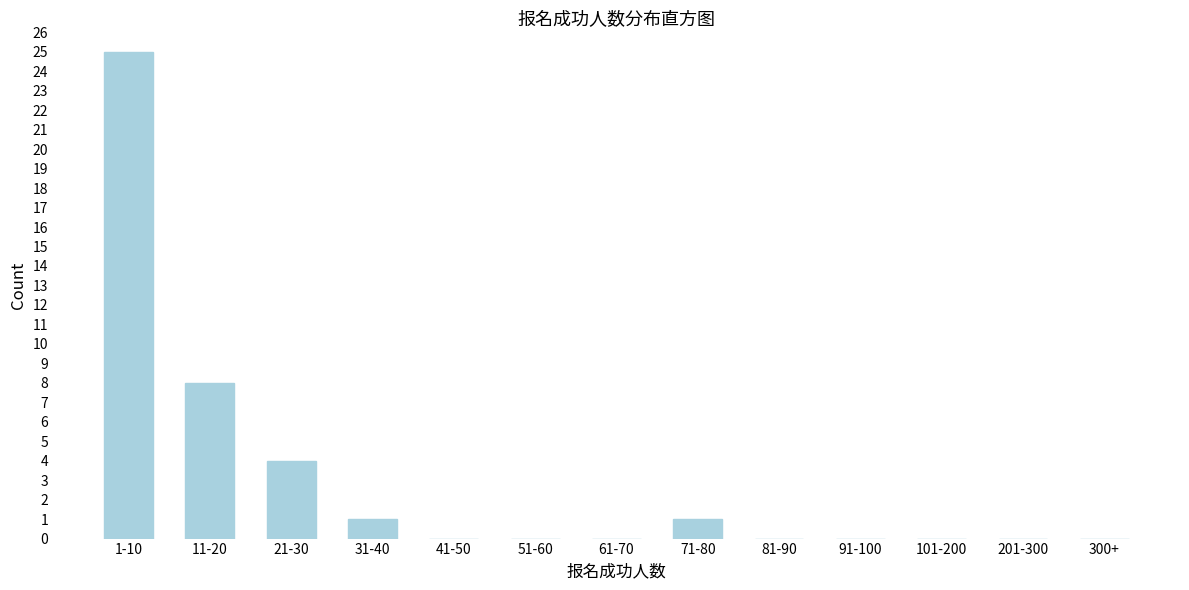

Reading left to right, list all the values displayed in this chart.

1-10=25	11-20=8	21-30=4	31-40=1	41-50=0	51-60=0	61-70=0	71-80=1	81-90=0	91-100=0	101-200=0	201-300=0	300+=0